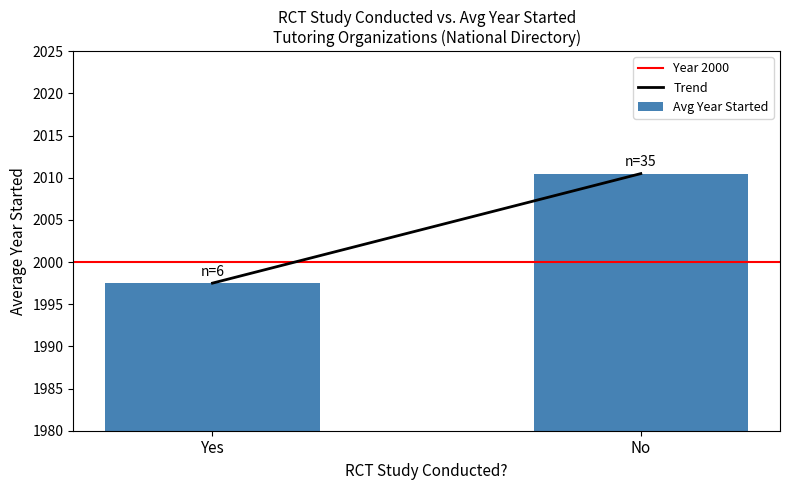

What is the change in value from Yes to No?

+13.0